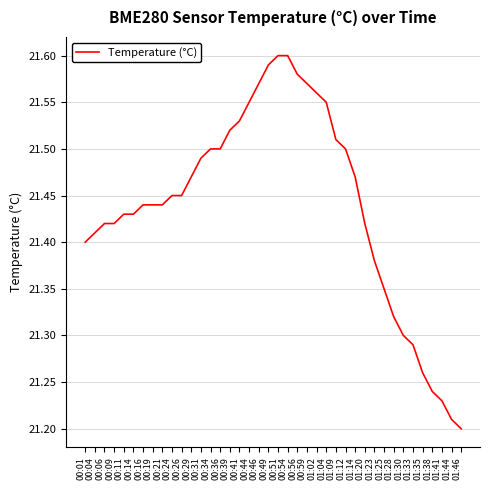

At which category does the chart reach its minimum across all series?

01:46